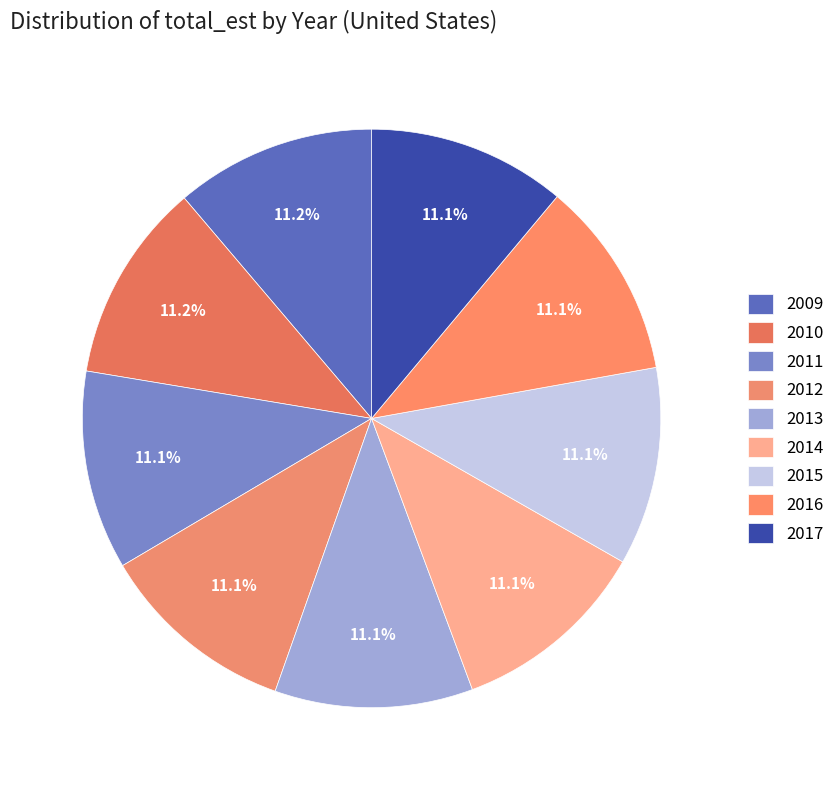

To the nearest percent, what is the combined percentage of 2017 and 2015?

22%